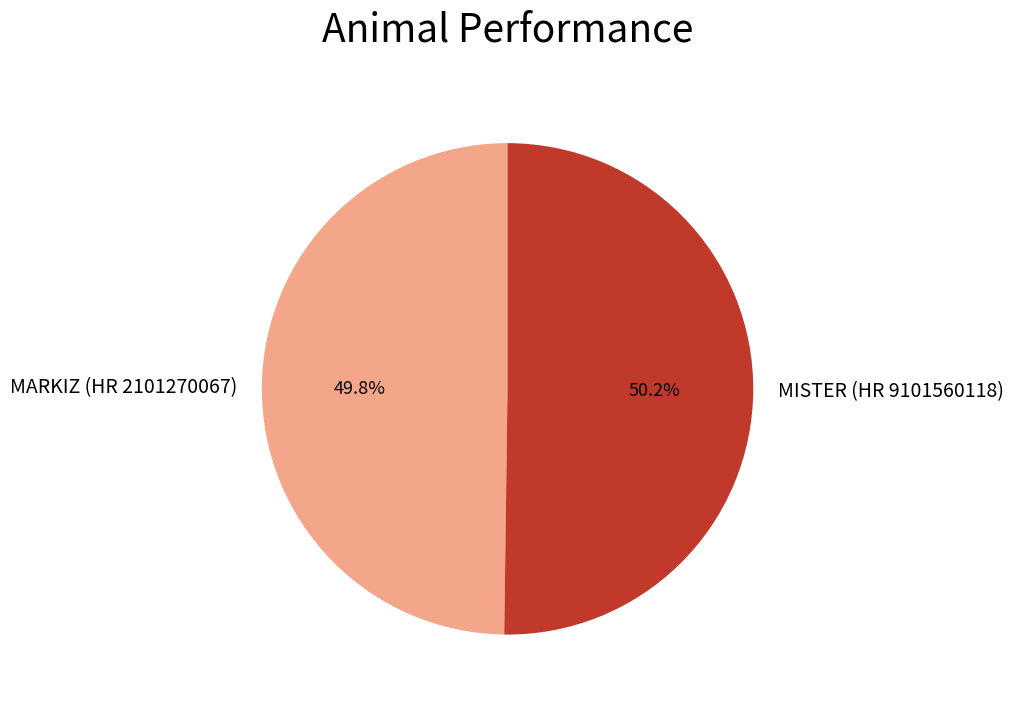

Approximately how many times larger is the value at MARKIZ (HR 2101270067) compared to MISTER (HR 9101560118)?

1.0